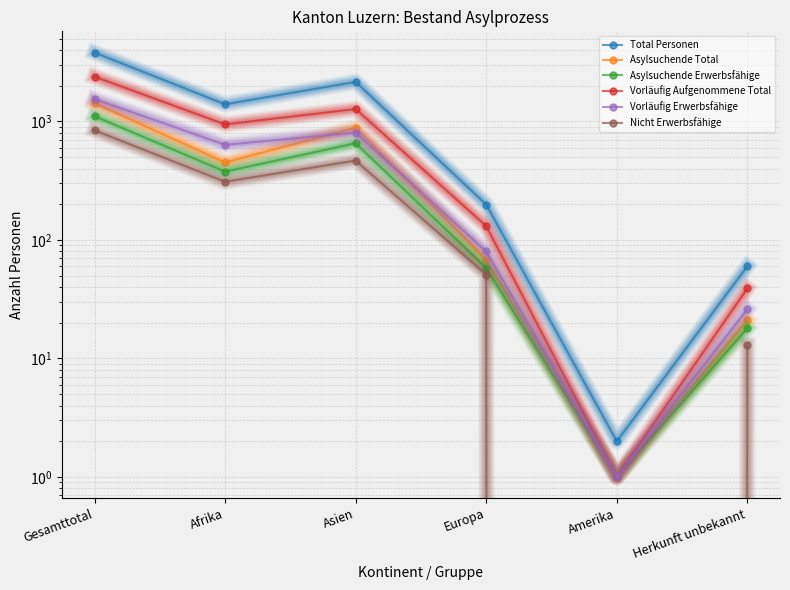

What is the value of the Vorläufig Erwerbsfähige point at the 5th from the left?

1